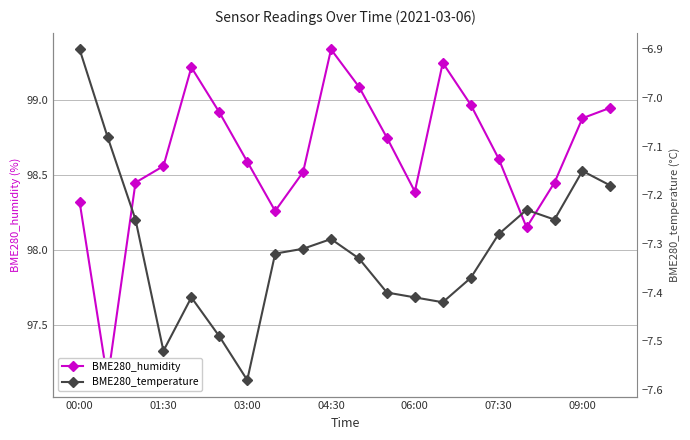

Read the BME280_temperature value at 00:00.

-6.9